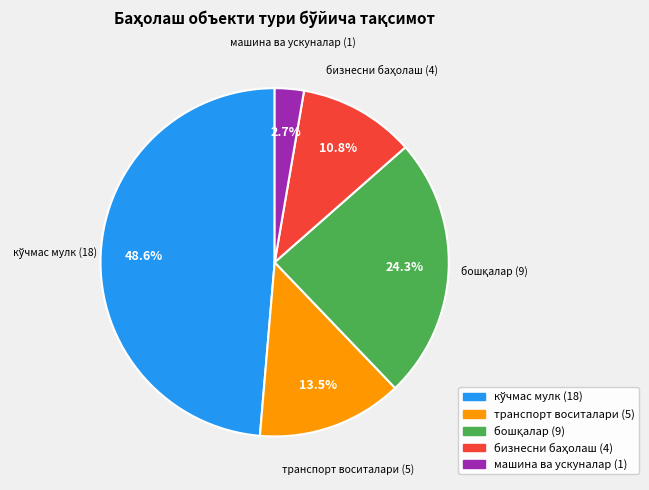

How many slices are in this pie chart?

5